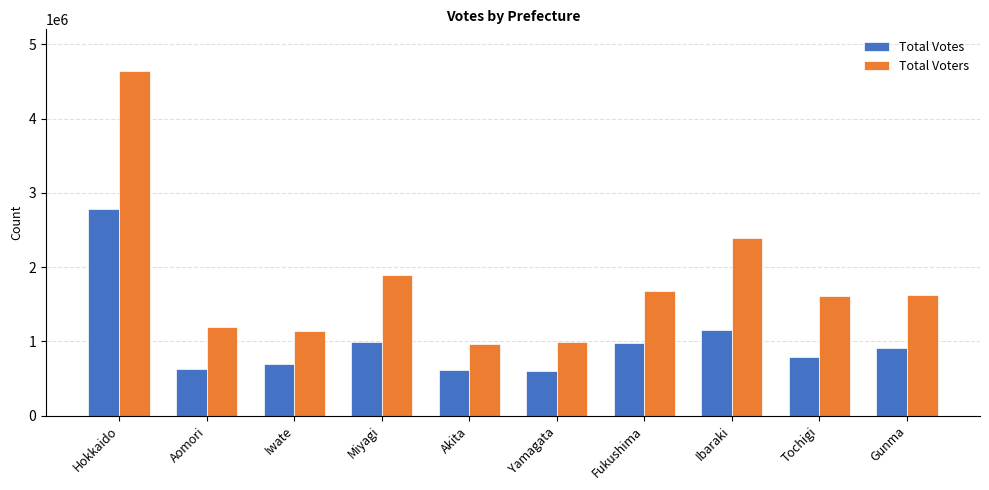

What is the average value of the Total Votes series?

1014795